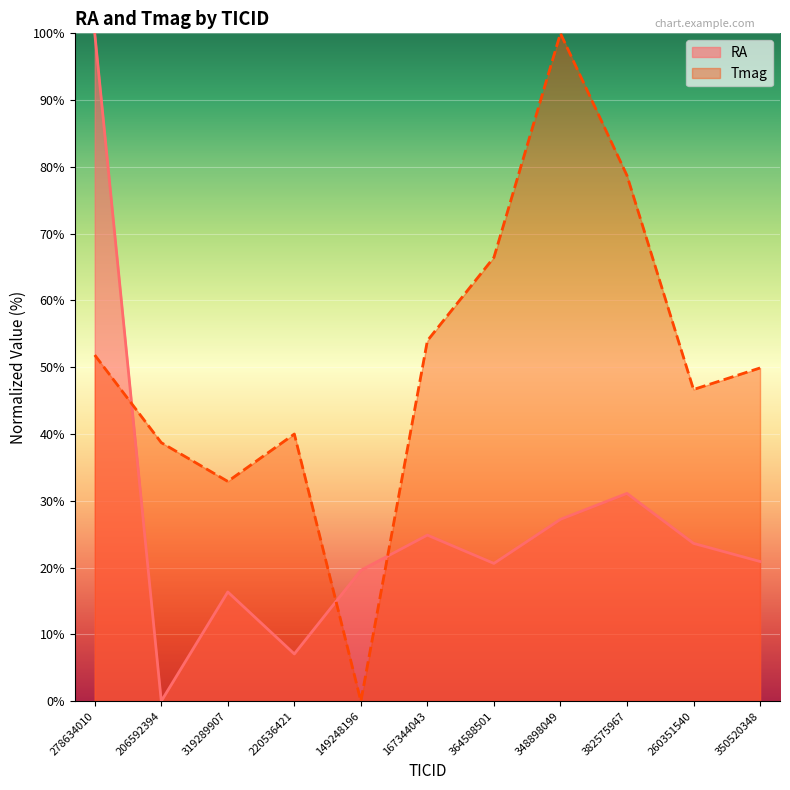

Which series has the largest total across all categories?

Tmag